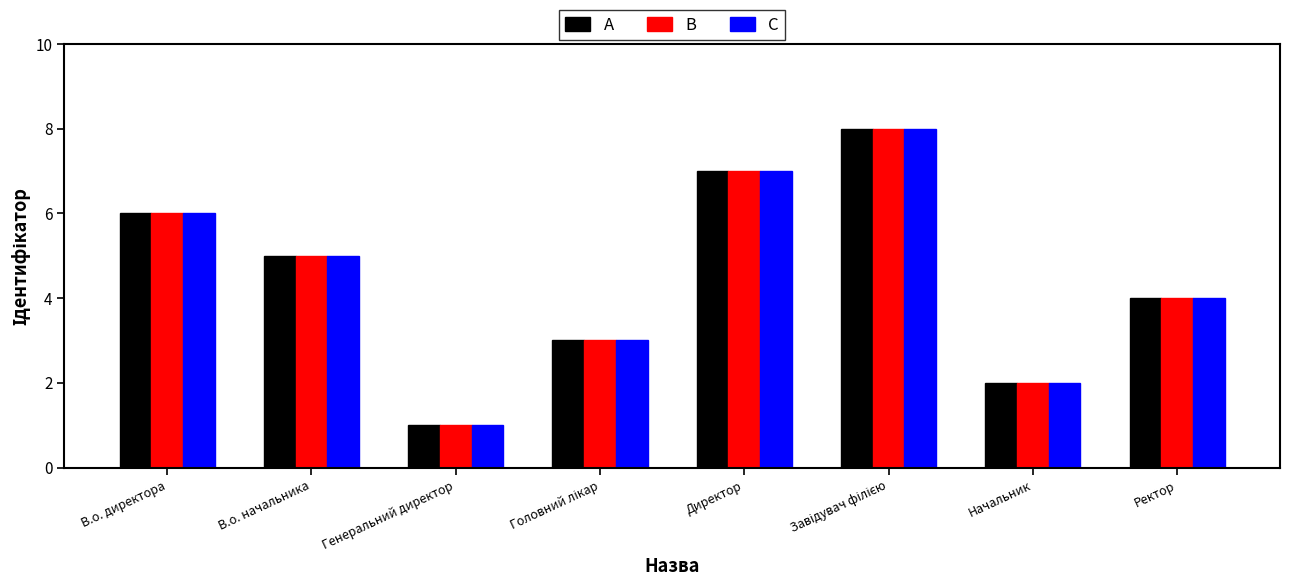

The C series shows 1 at Генеральний директор. True or false?

True